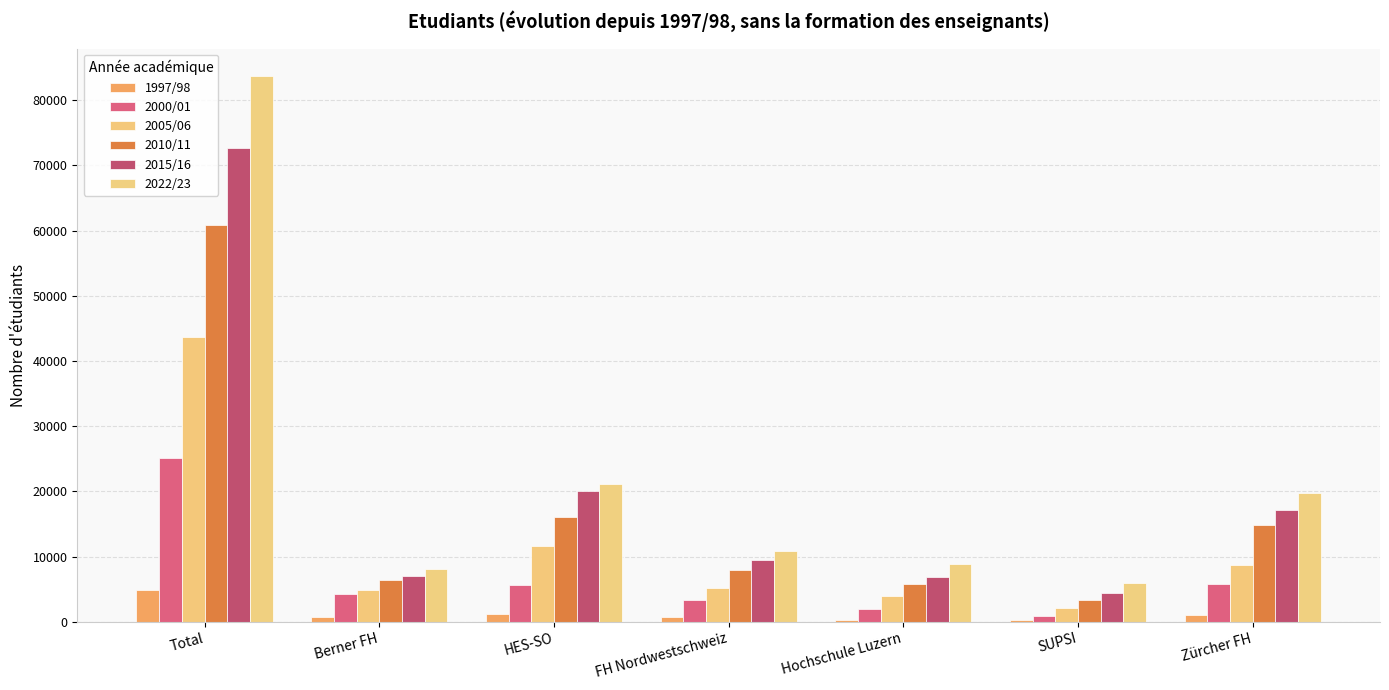

Where does the 2010/11 series first go above 7879?

Total